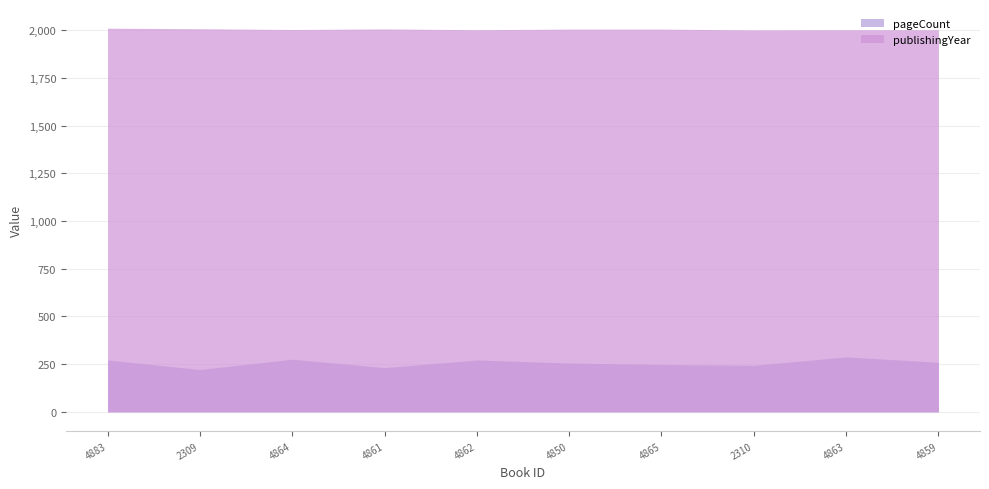

Which category has the lowest value in the pageCount series?

2309